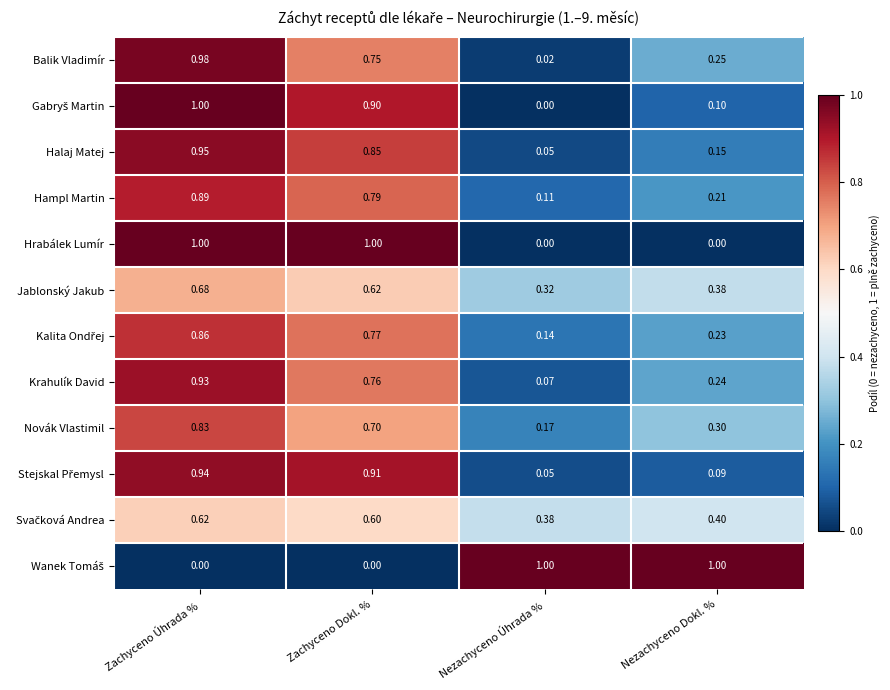

What is the total value across all series at Zachyceno Úhrada %?

9.7